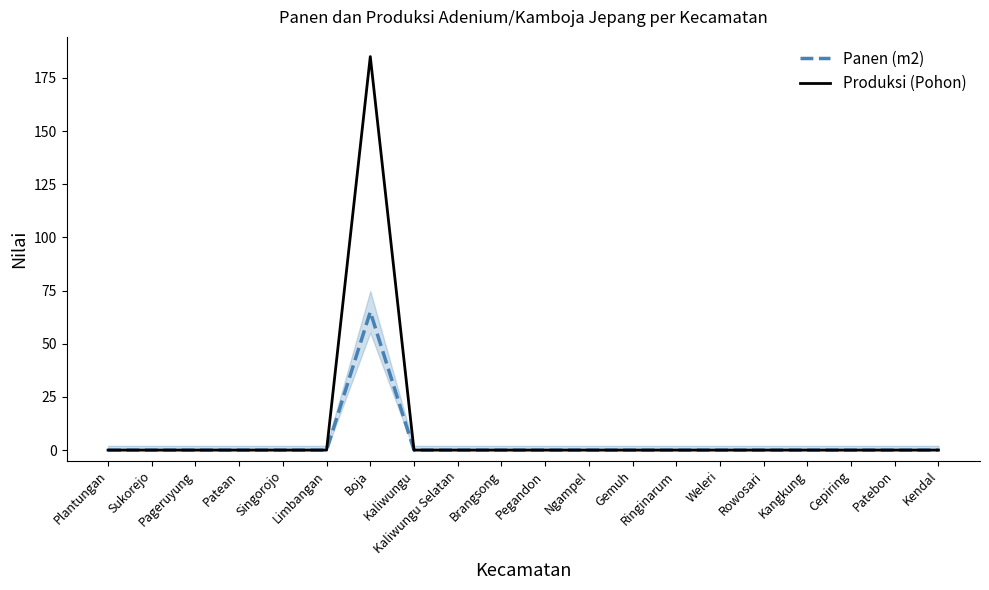

Rank the series by their maximum value, from highest to lowest.

Produksi (Pohon), Panen (m2)